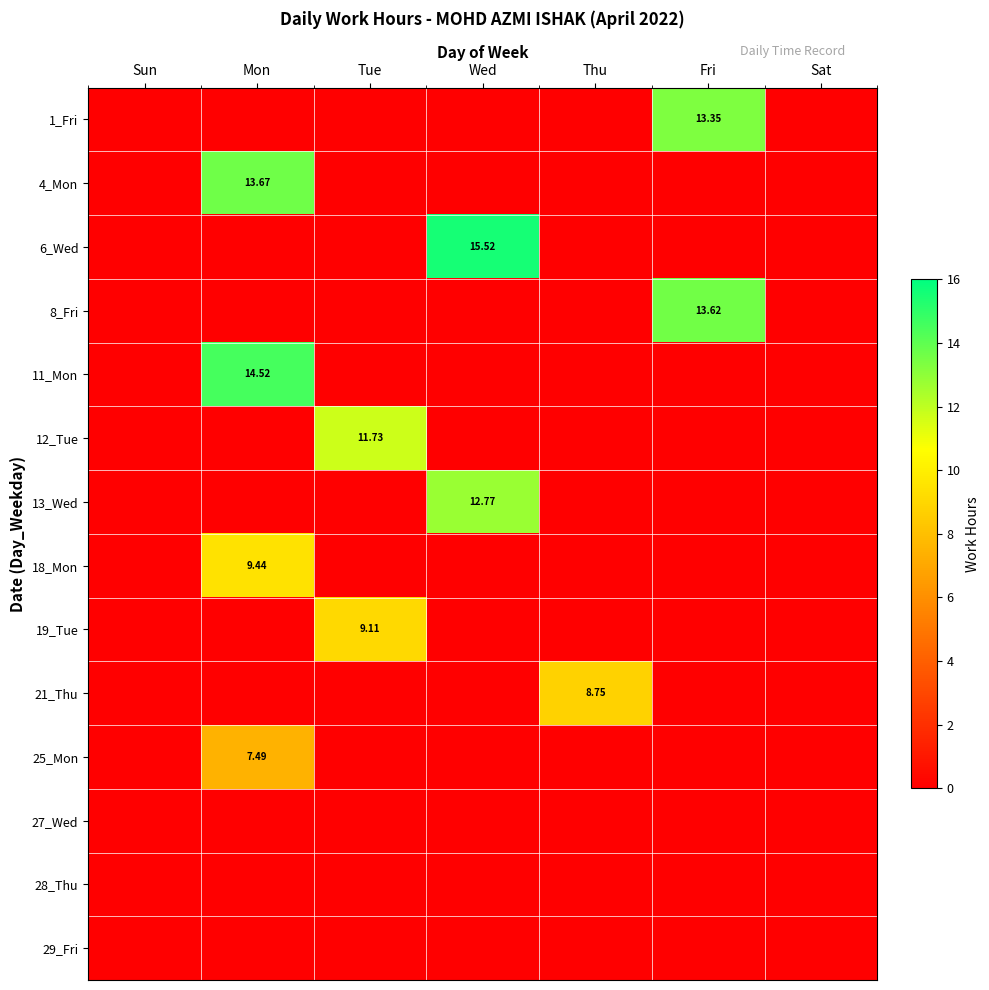

How many categories are shown in the chart?

7